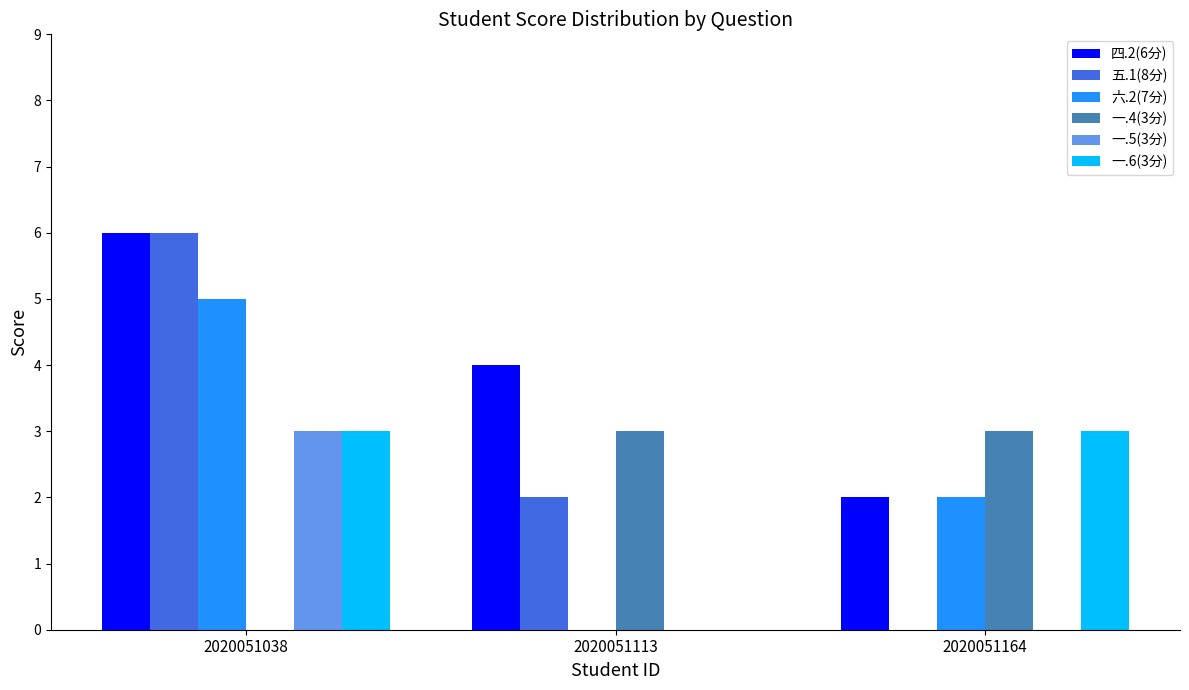

Which series has the largest total across all categories?

四.2(6分)